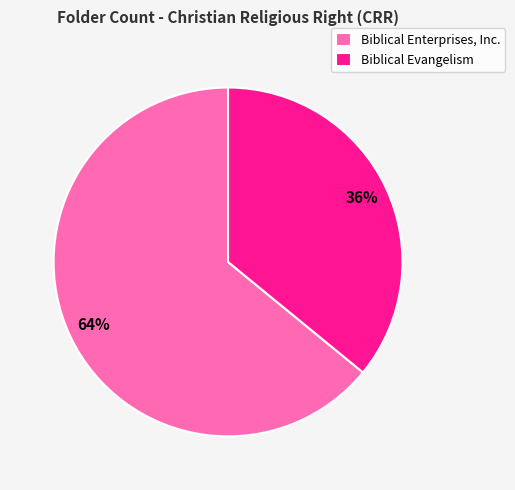

Combined, do Biblical Evangelism and Biblical Enterprises, Inc. account for over 50%?

Yes